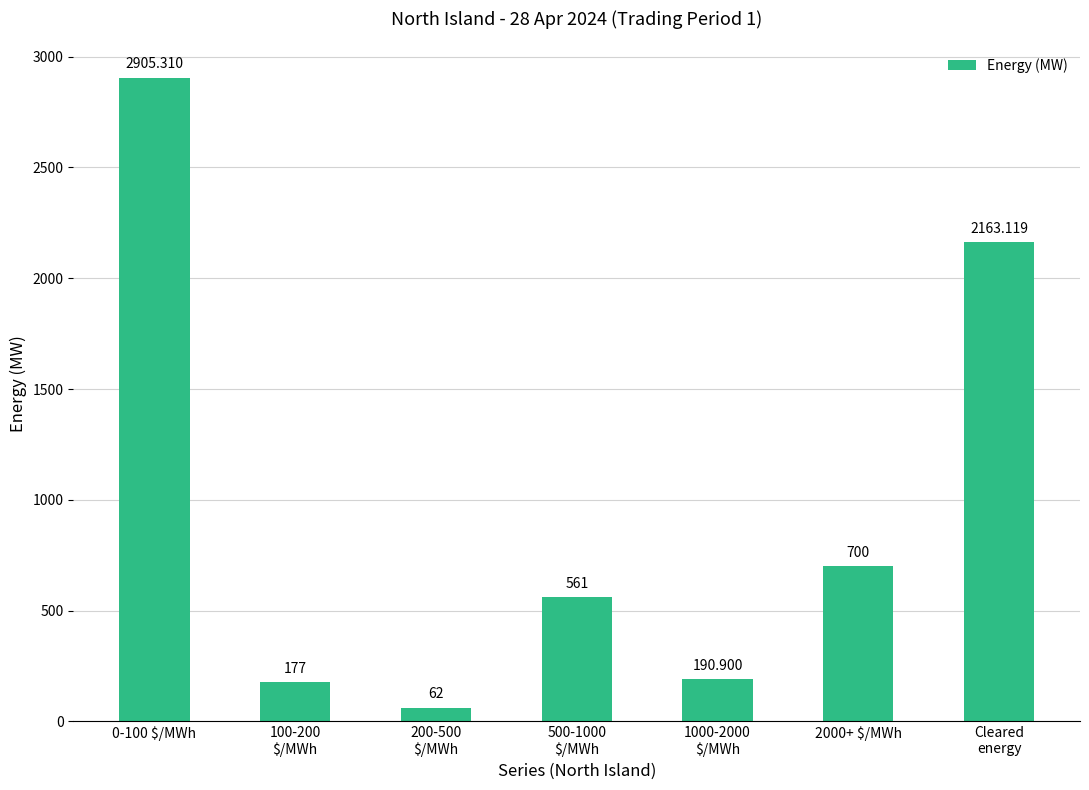

What is the label of the 1st bar from the left?

0-100 $/MWh